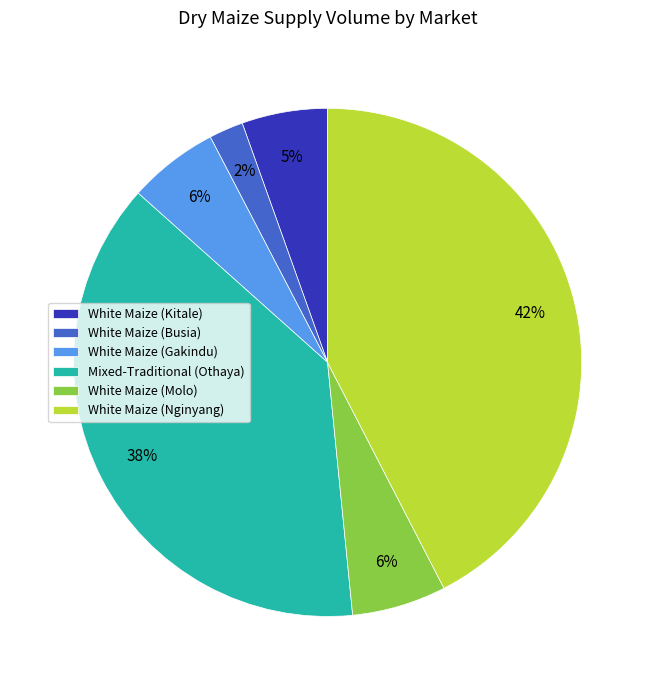

To the nearest percent, what percentage of the pie is White Maize (Molo)?

6%